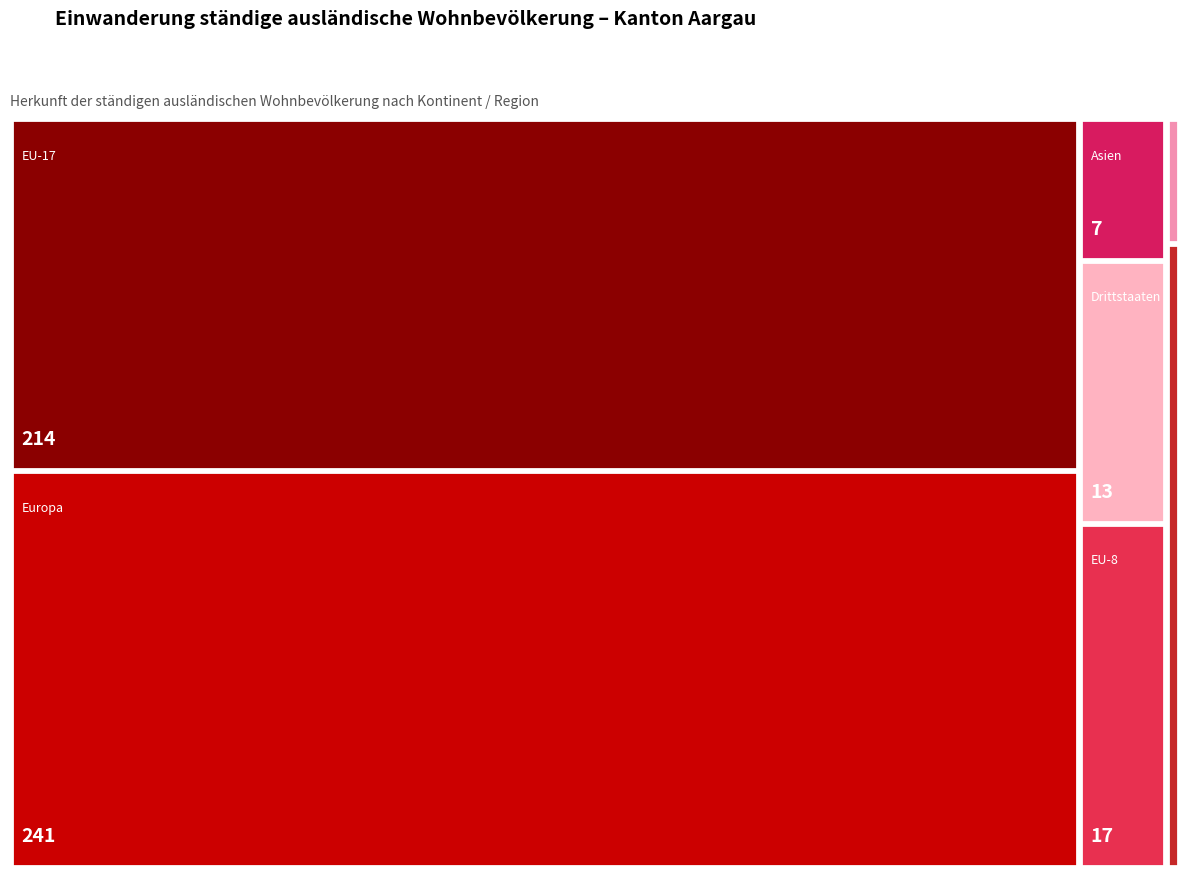

At which category does the chart reach its peak across all series?

Europa